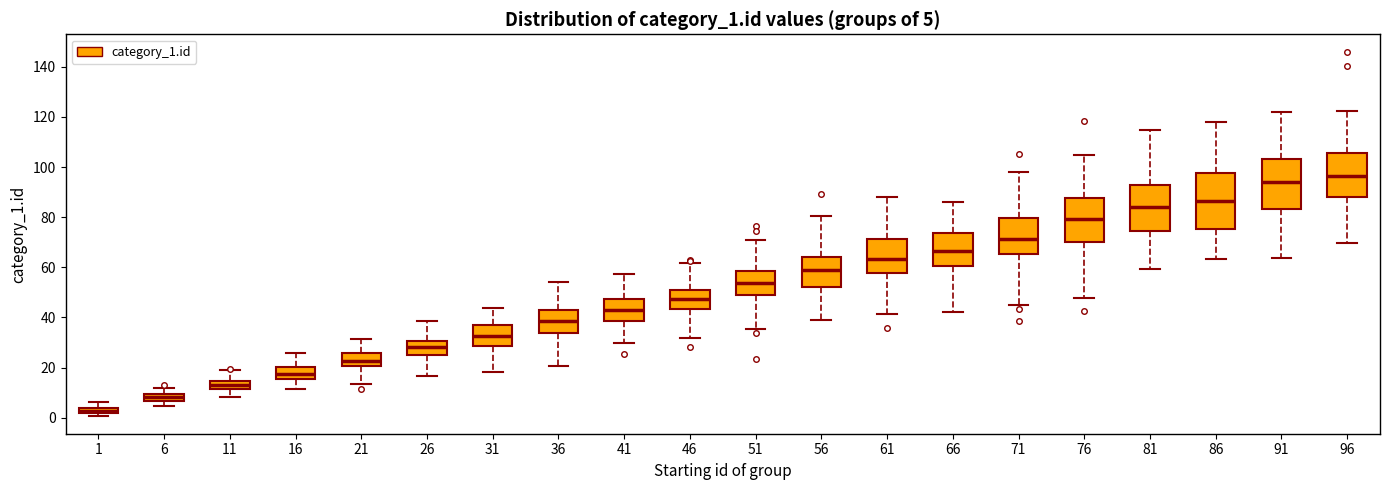

Which box is the tallest, from its lower edge to its upper edge?

86